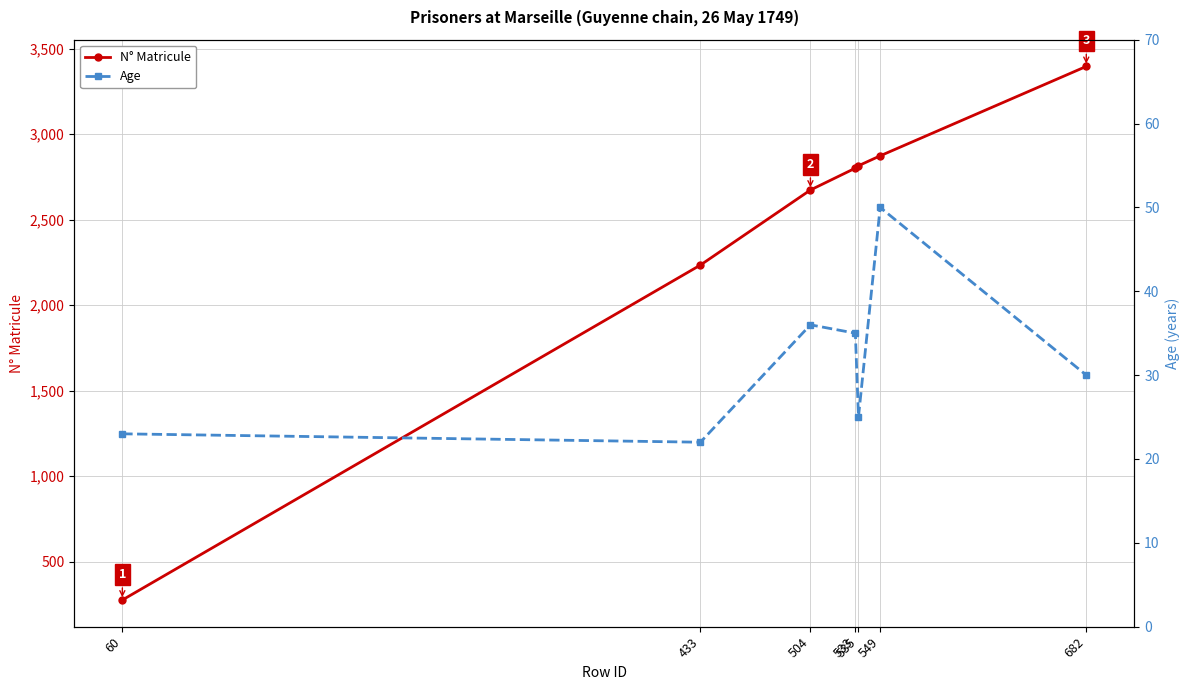

What is the sum of all N° Matricule values?

17067